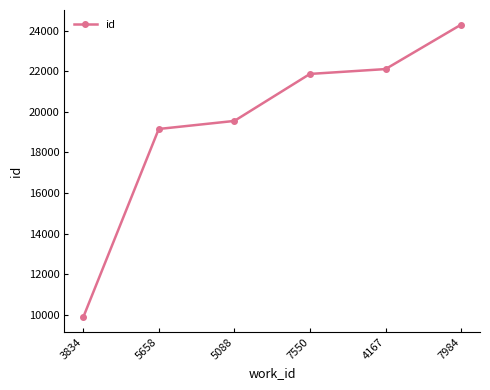

Does the chart display data point markers on the line(s)?

Yes